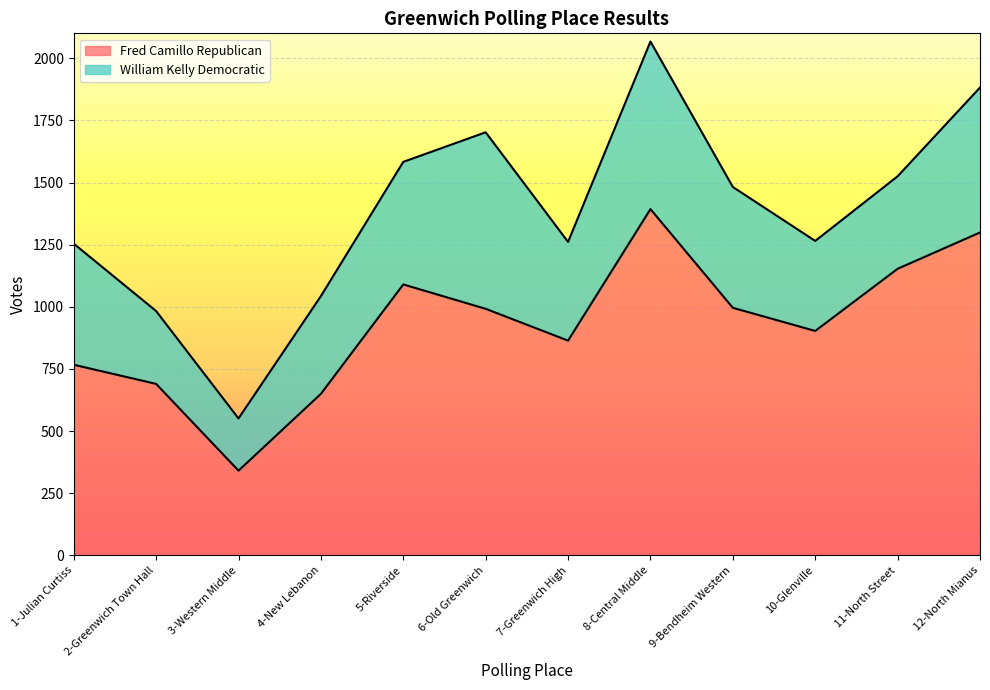

Between 5-Riverside and 7-Greenwich High, which is larger?

5-Riverside